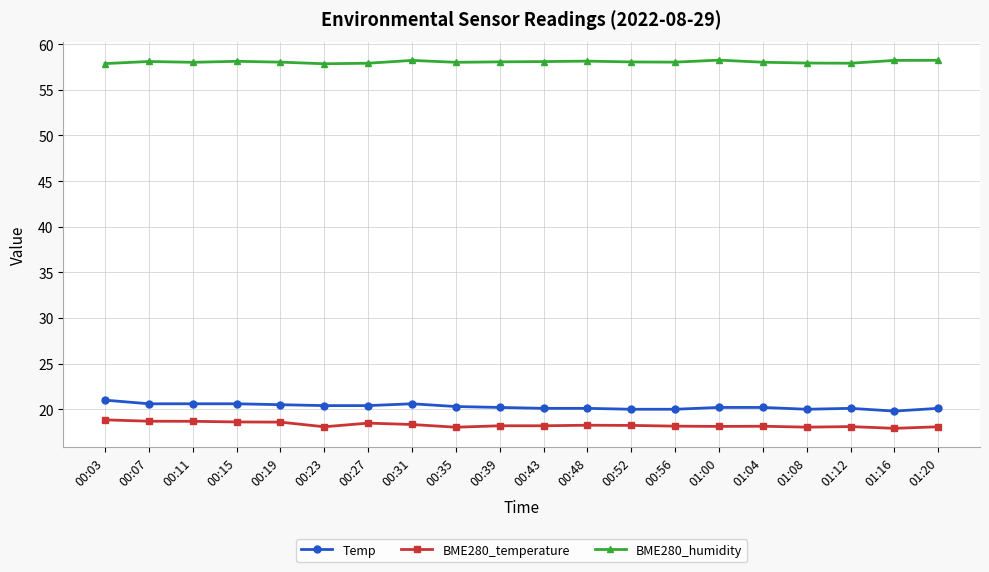

What are all the series names shown in the legend?

Temp, BME280_temperature, BME280_humidity